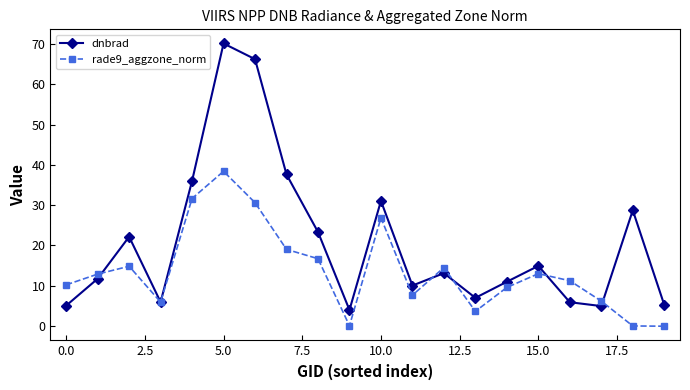

Which series has the largest total across all categories?

dnbrad